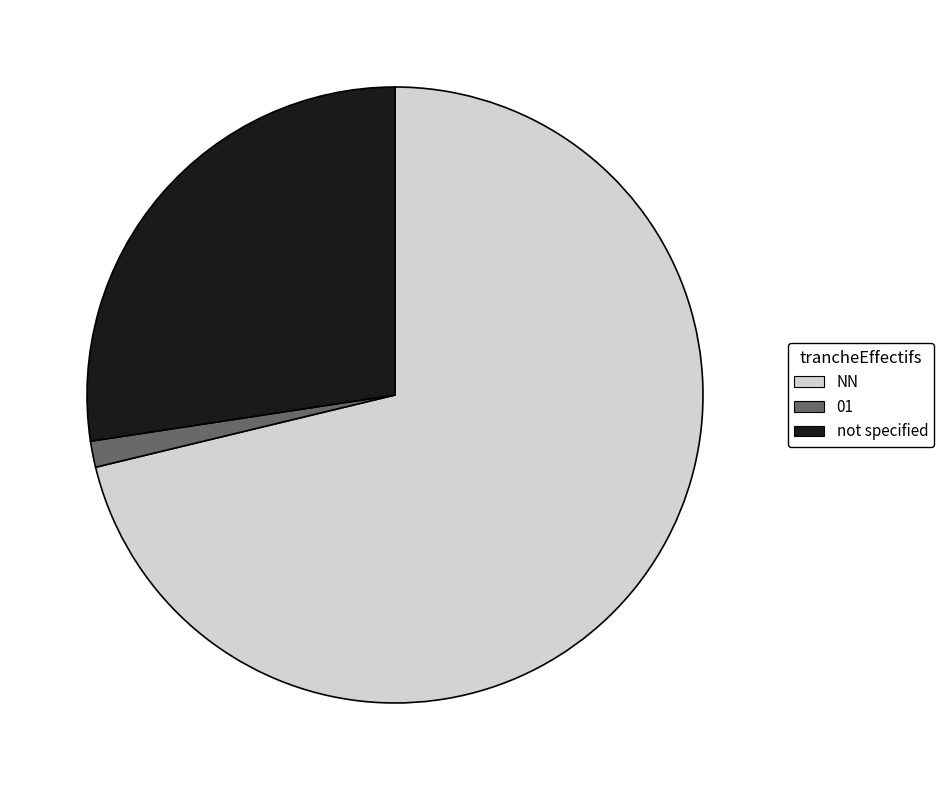

What is the ratio of the value at not specified to the value at 01?

20.0